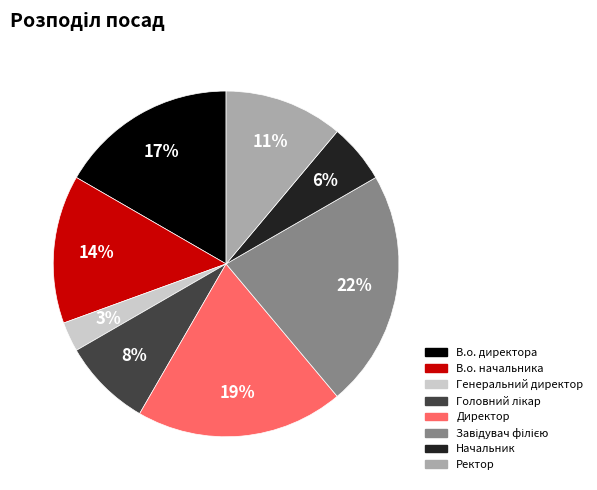

Which slice is the smallest?

Генеральний директор